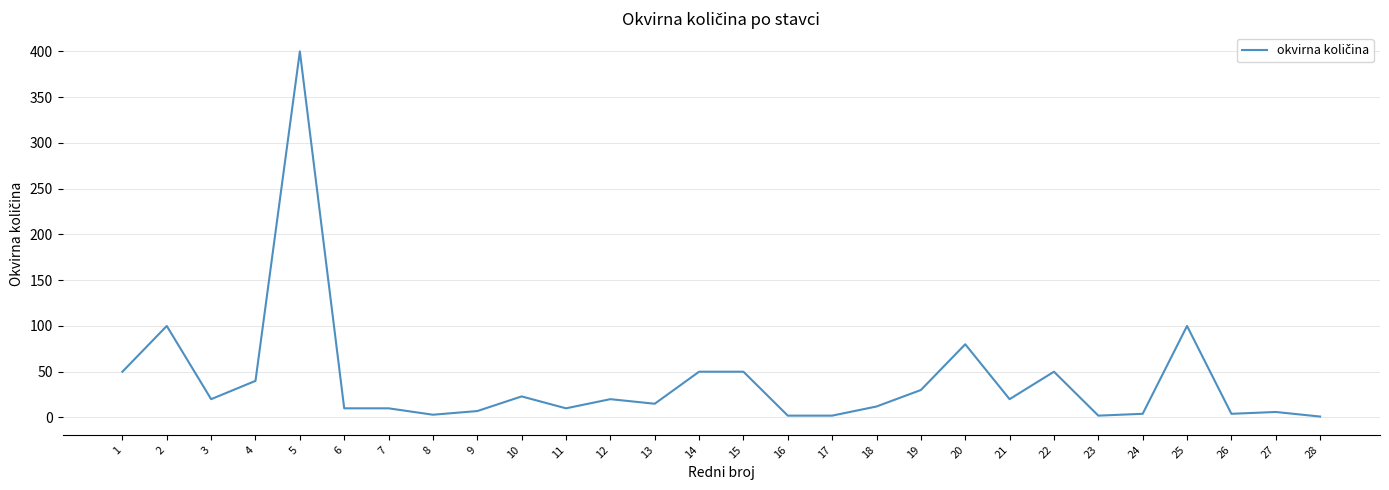

What is the average value?

40